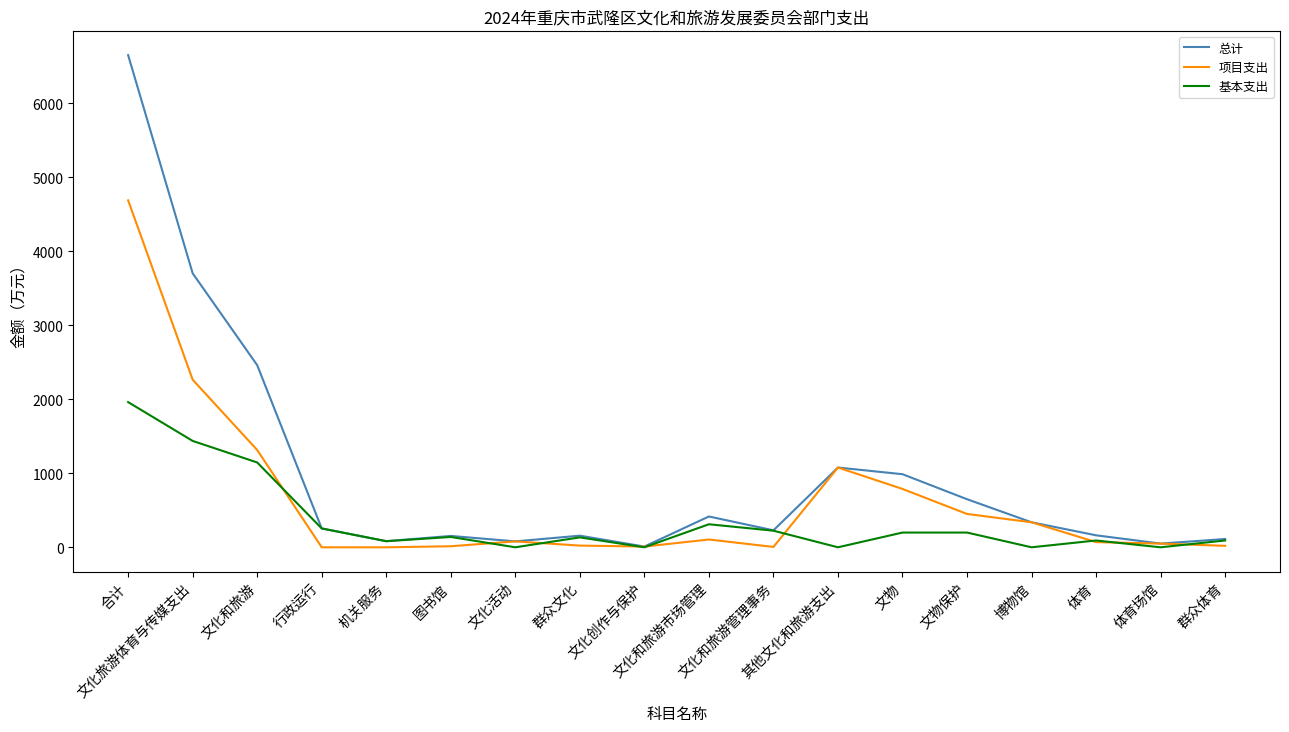

What is the difference between the second highest and second lowest values in the 总计 series?

3653.3